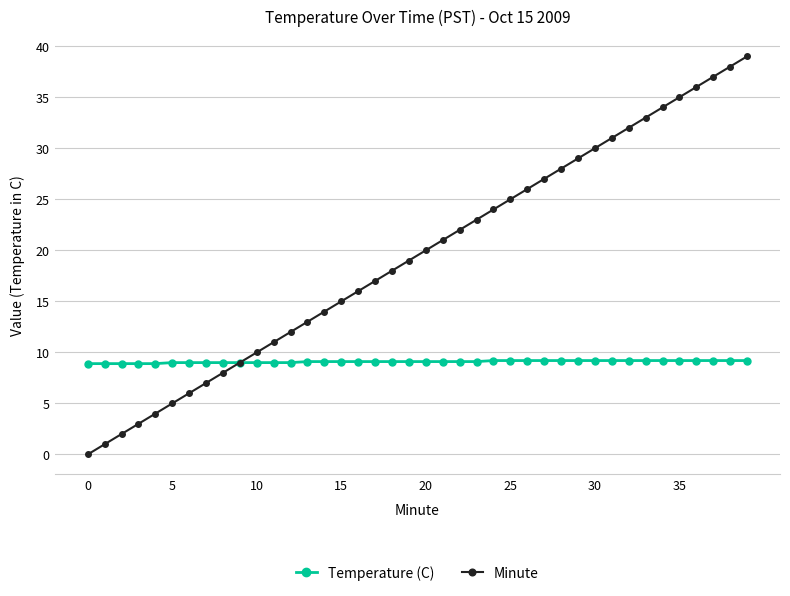

What is the maximum value shown in the chart?

39.0